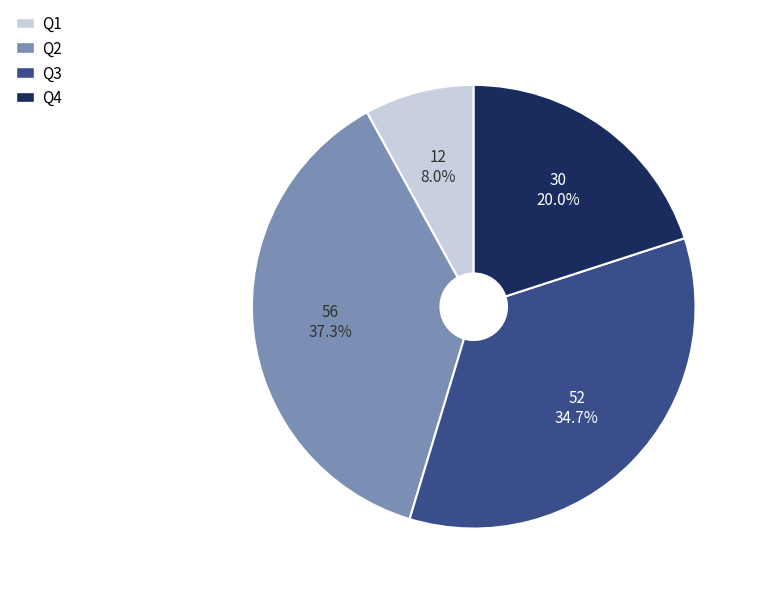

To the nearest percent, what is the average slice percentage?

25%